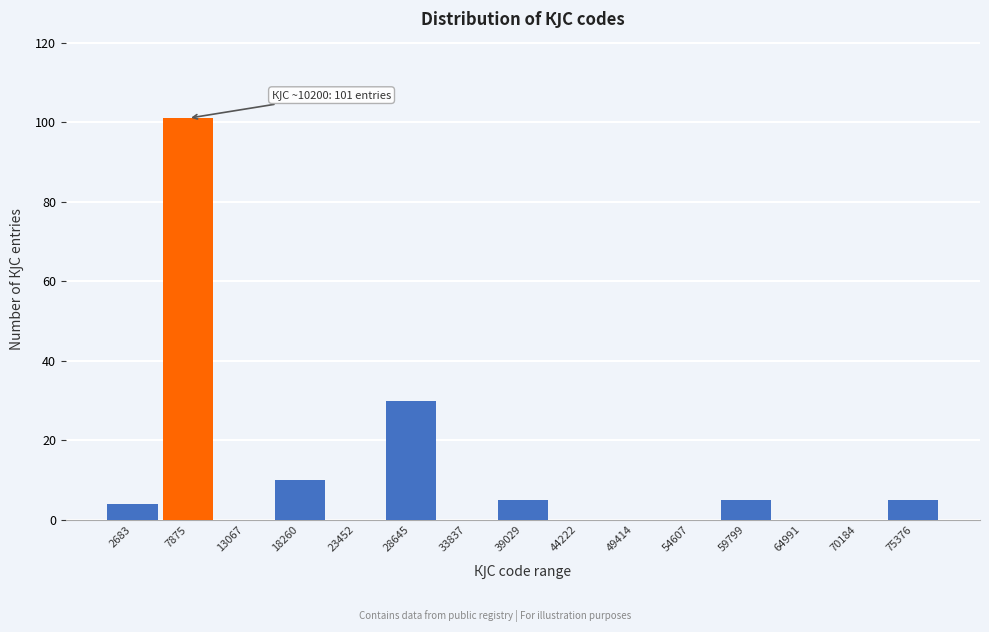

Reading right to left, what are all the values shown in this chart?

75376=5	70184=0	64991=0	59799=5	54607=0	49414=0	44222=0	39029=5	33837=0	28645=30	23452=0	18260=10	13067=0	7875=101	2683=4